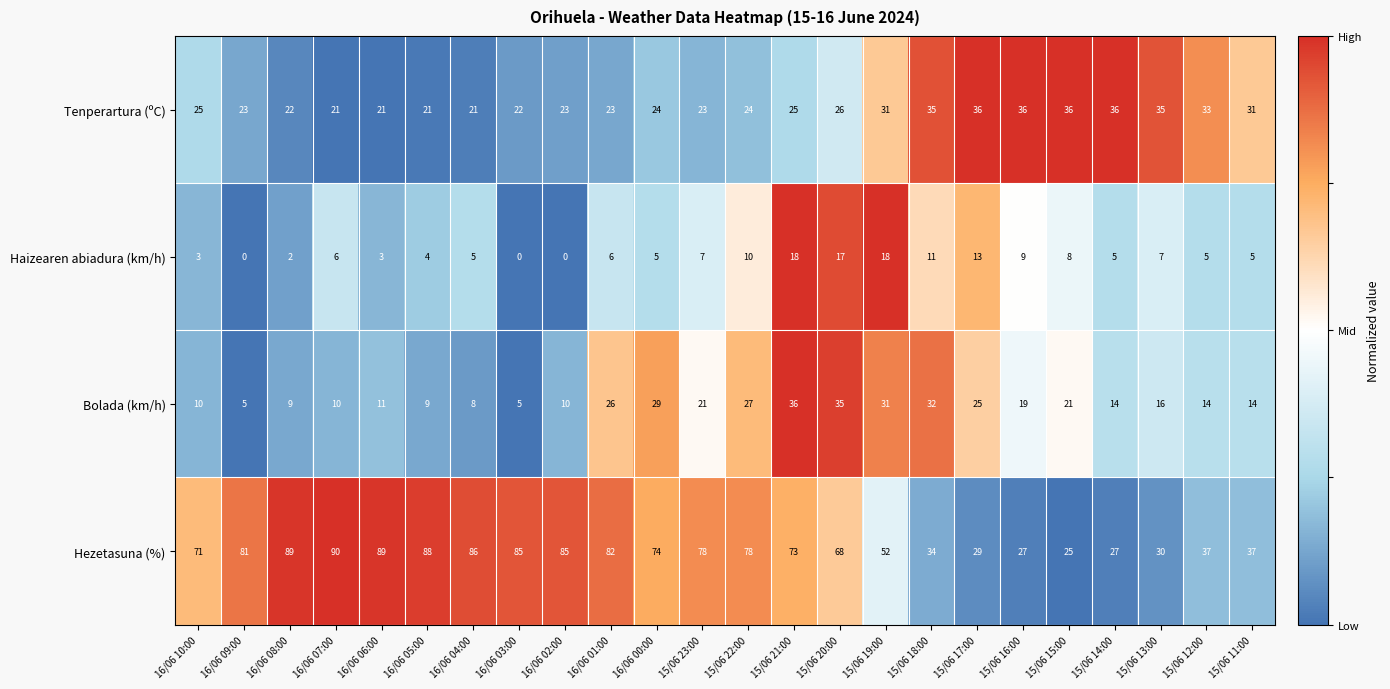

Which category has the highest value across all series?

16/06 07:00